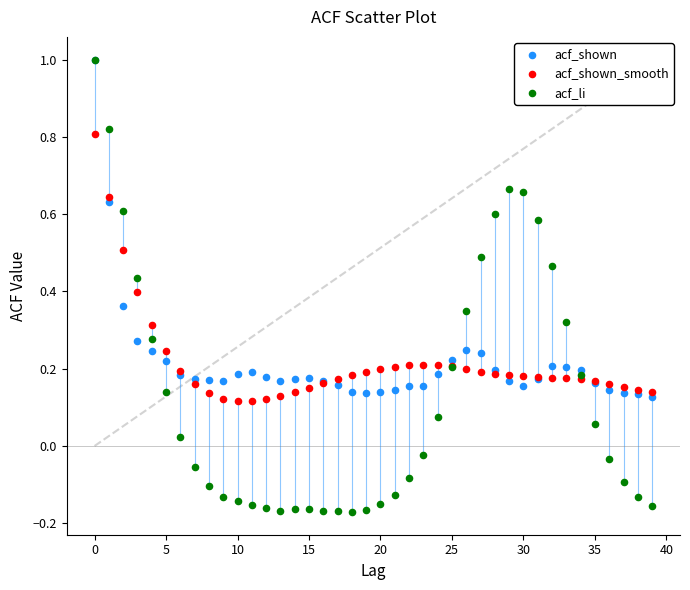

What are all the series names shown in the legend?

acf_shown, acf_shown_smooth, acf_li